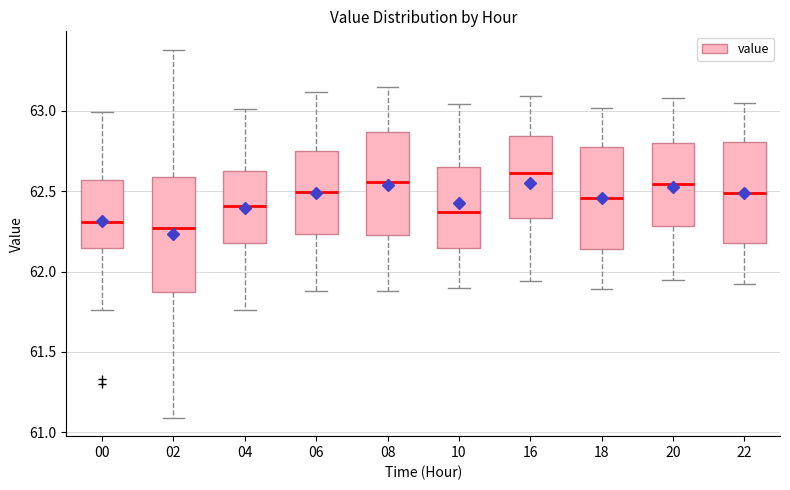

Comparing the boxes themselves (not the whiskers), which one is the tallest?

02